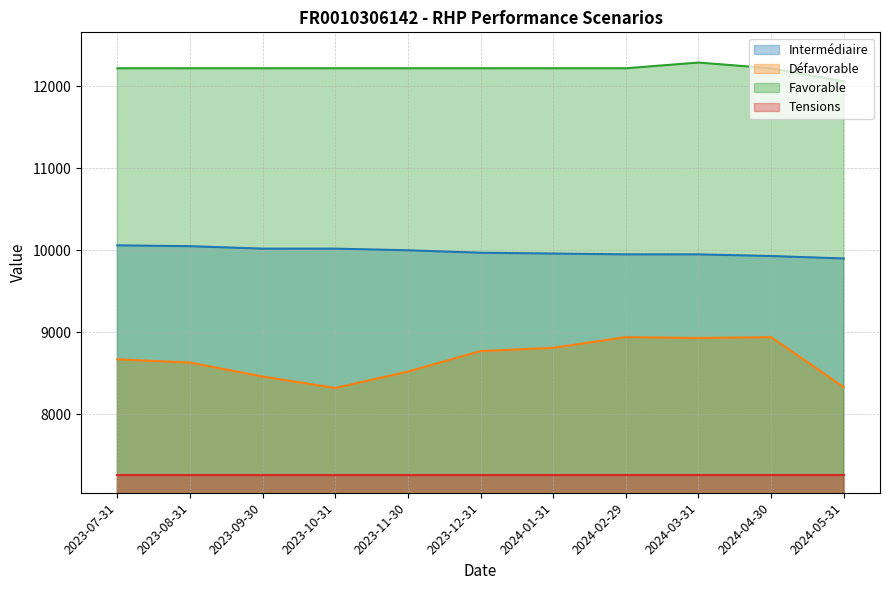

What is the value of the Défavorable point at the 2nd from the left?

8630